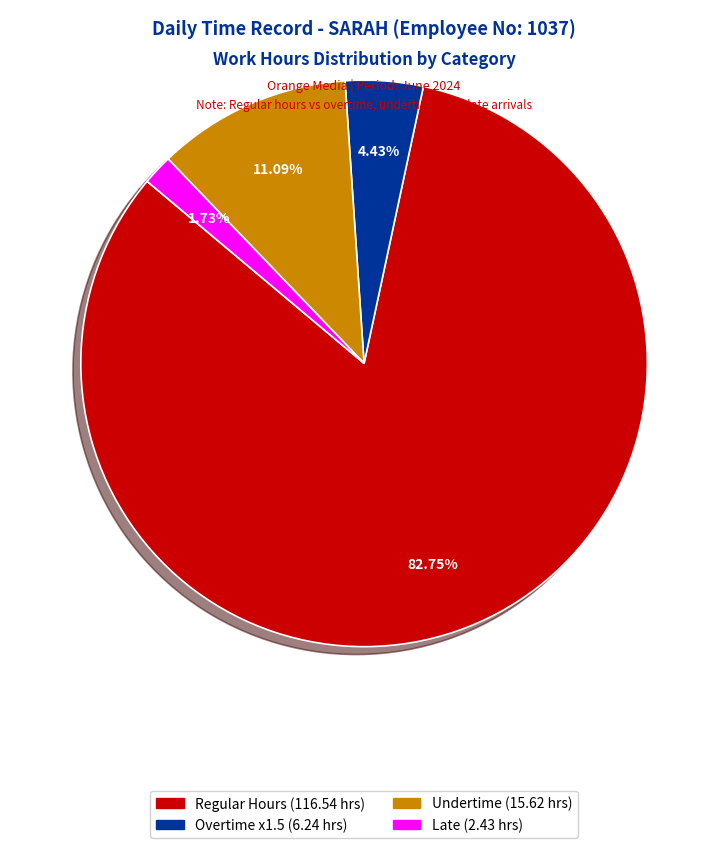

Is there any slice that represents more than half of the pie?

Yes